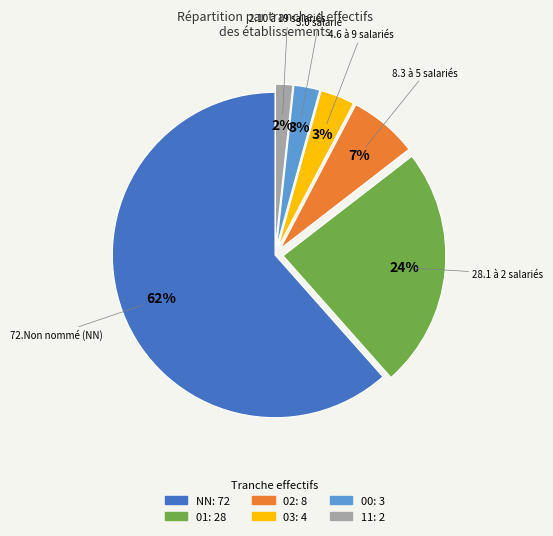

To the nearest percent, what is the combined percentage of NN and 01?

85%